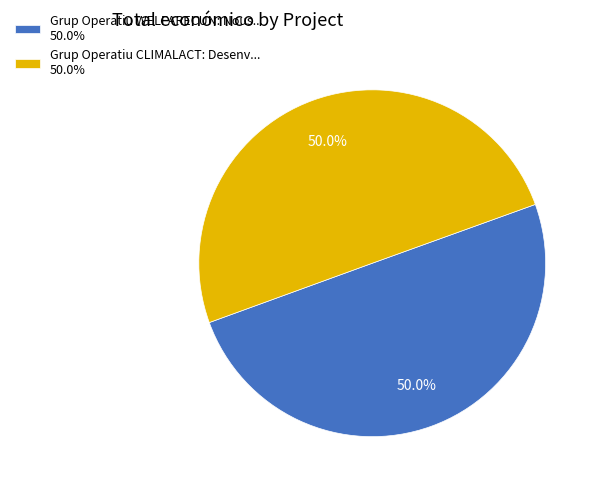

True or false: Grup Operatiu WELFARECUN accounts for 50% of the total.

True